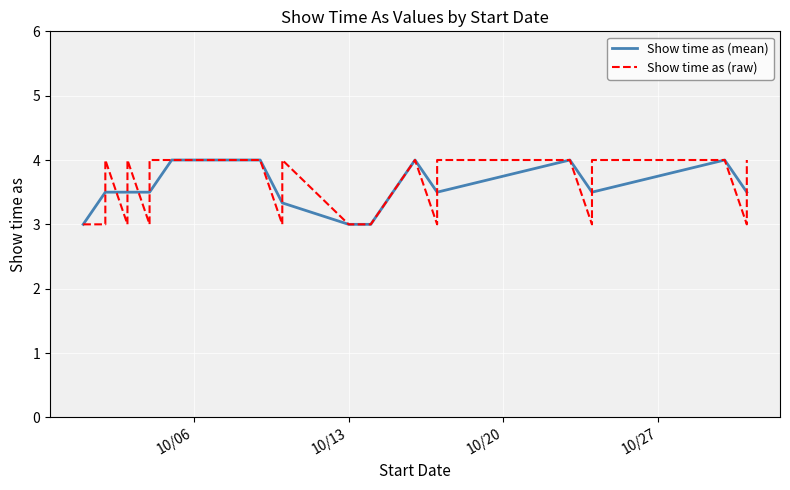

At which label is the value closest to 3?

10/1/2015